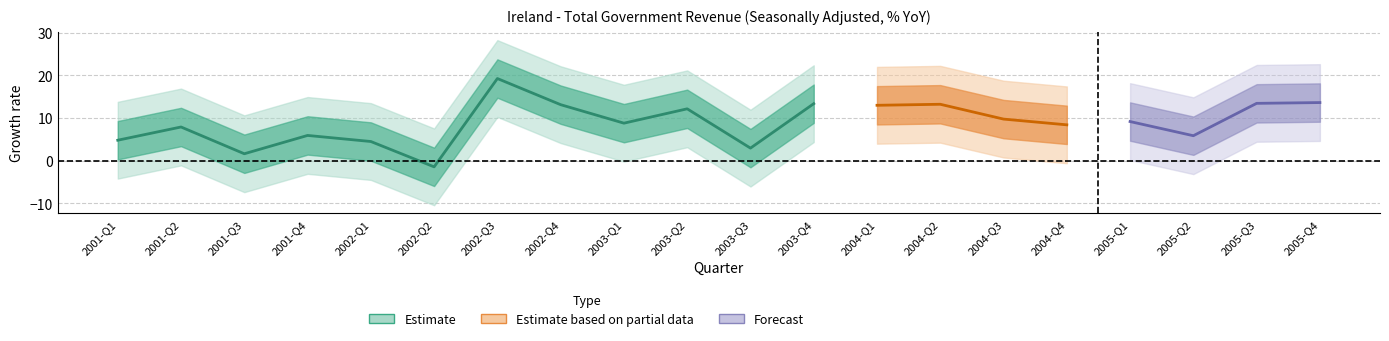

True or false: the data has more than 2 interior local peaks.

True